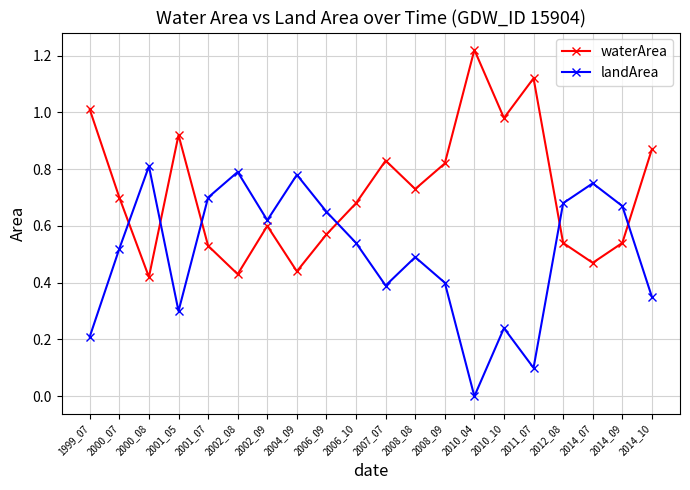

At which label does landArea reach its minimum?

2010_04